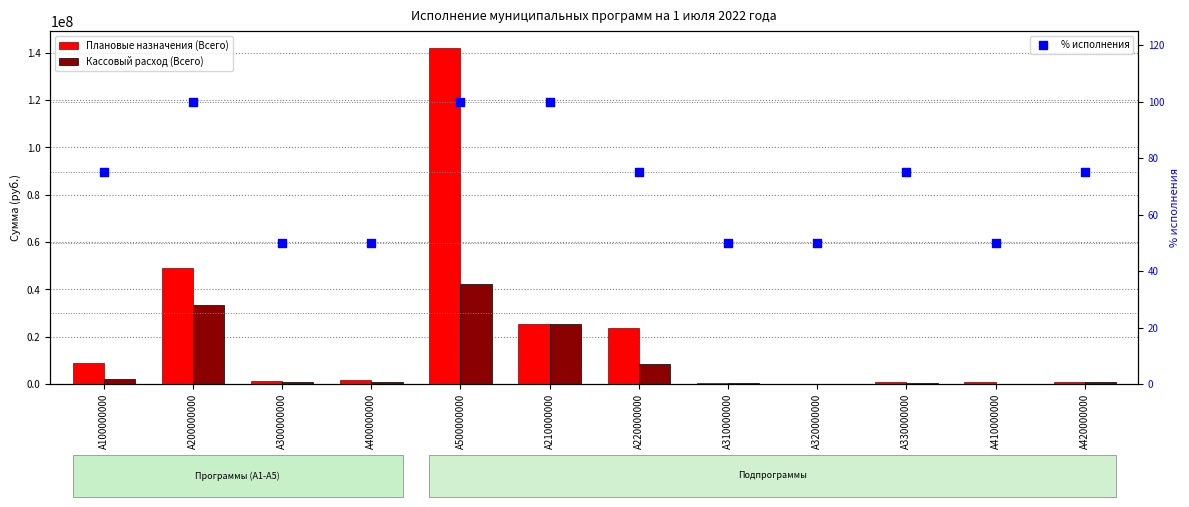

Which series reaches the minimum Y coordinate?

% исполнения